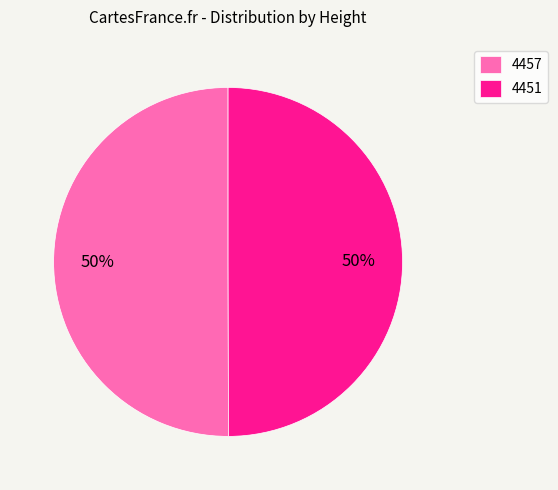

Is the sum of 4451 and 4457 greater than half?

Yes